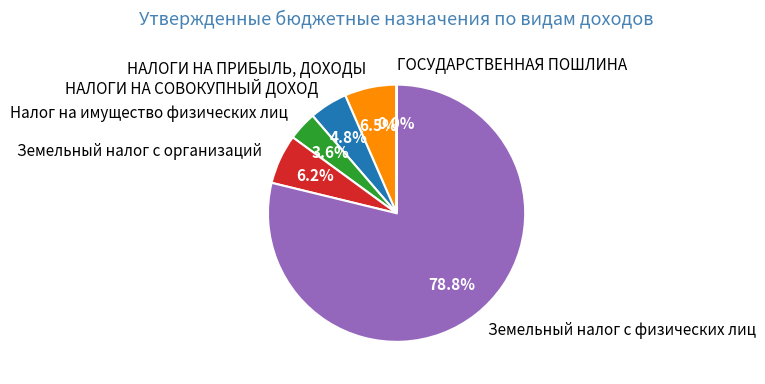

What is the largest slice in the pie chart?

Земельный налог с физических лиц